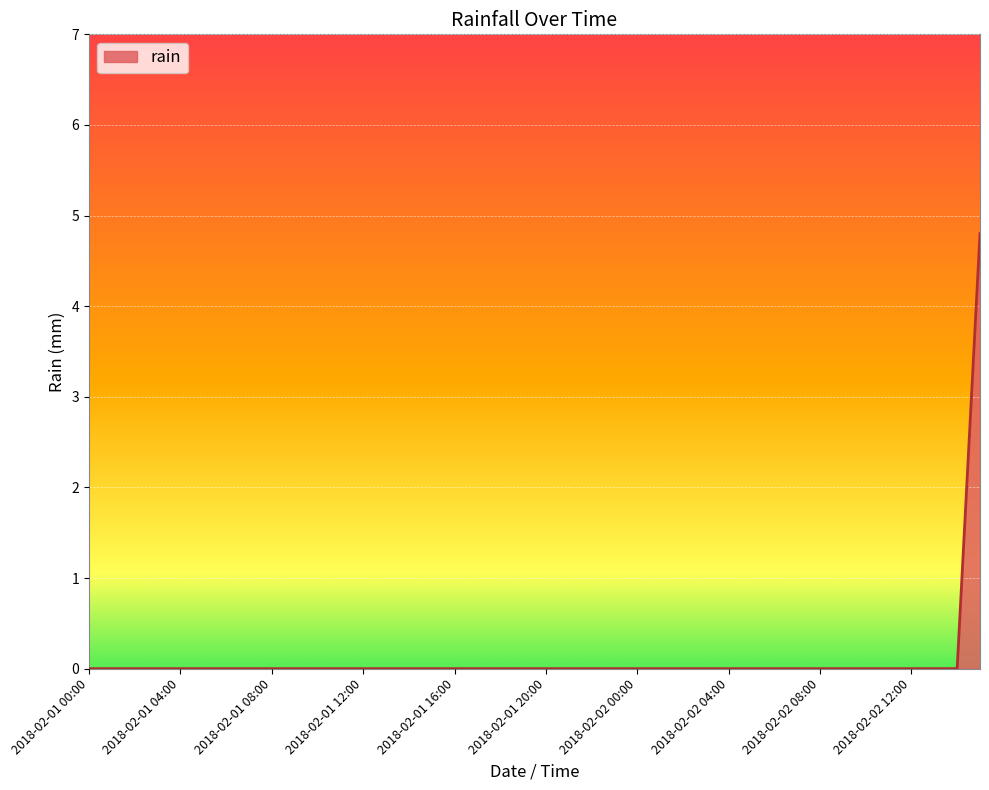

What is the difference between the maximum and minimum values?

4.8